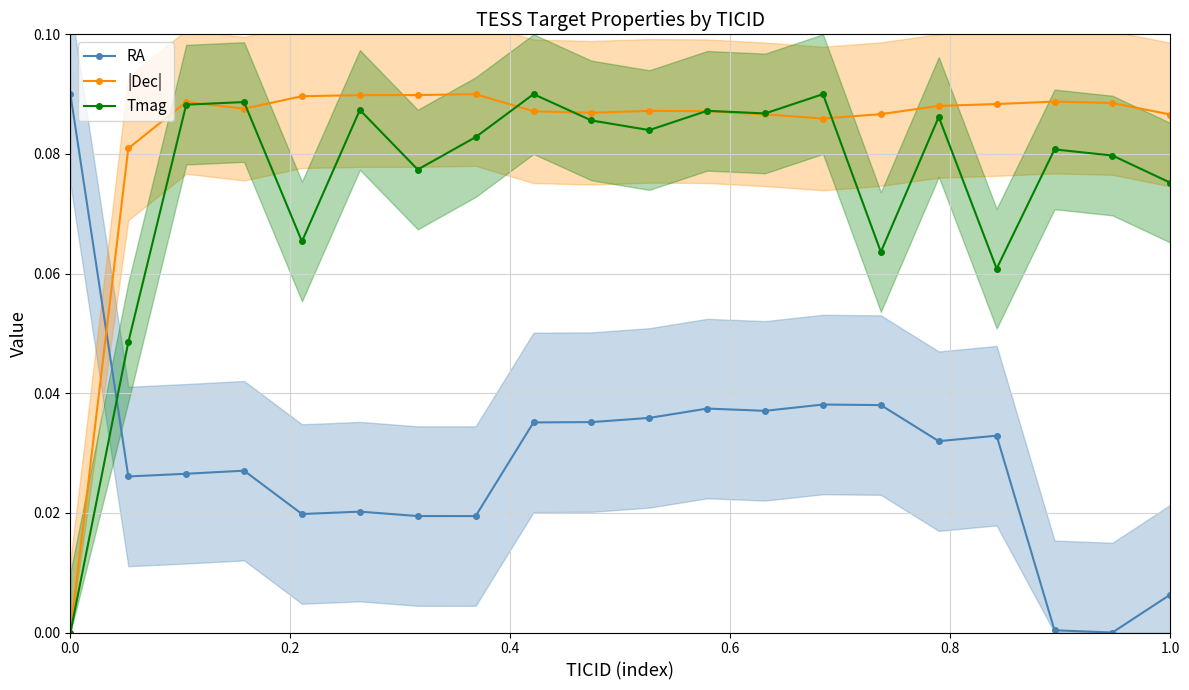

Which series ends up on top after the final intersection of RA and |Dec|?

|Dec|